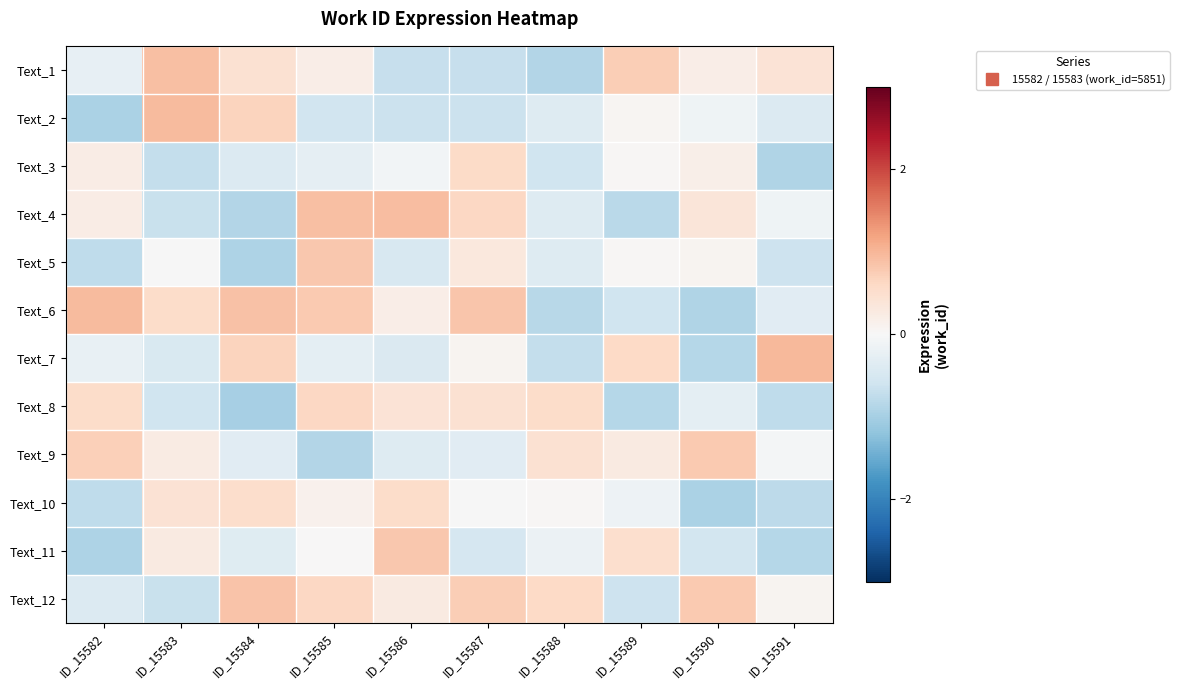

List the series in order of their peak value, lowest first.

Text_10, Text_3, Text_8, Text_9, Text_11, Text_5, Text_12, Text_1, Text_4, Text_6, Text_2, Text_7